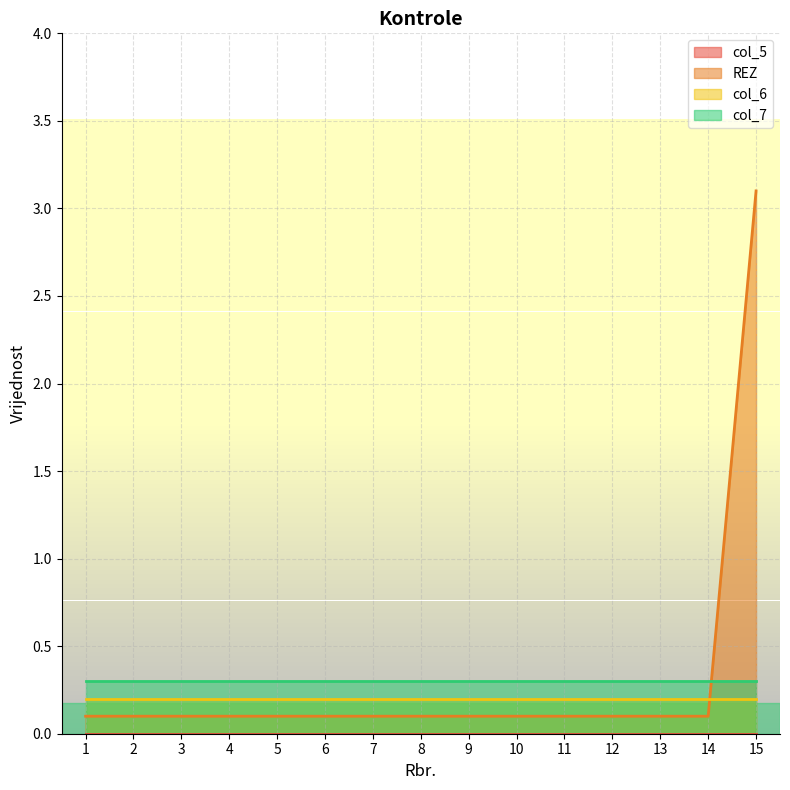

True or false: col_6 has more than 1 points higher than both neighbors.

False